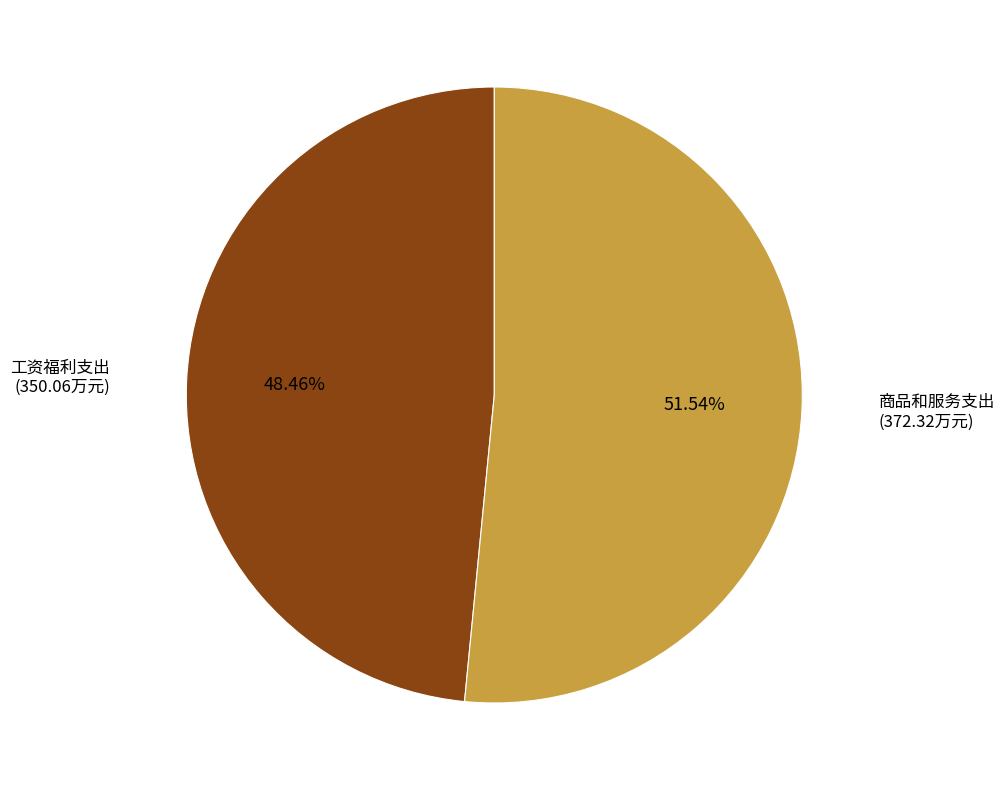

To the nearest percent, what percentage of the pie is 商品和服务支出?

52%